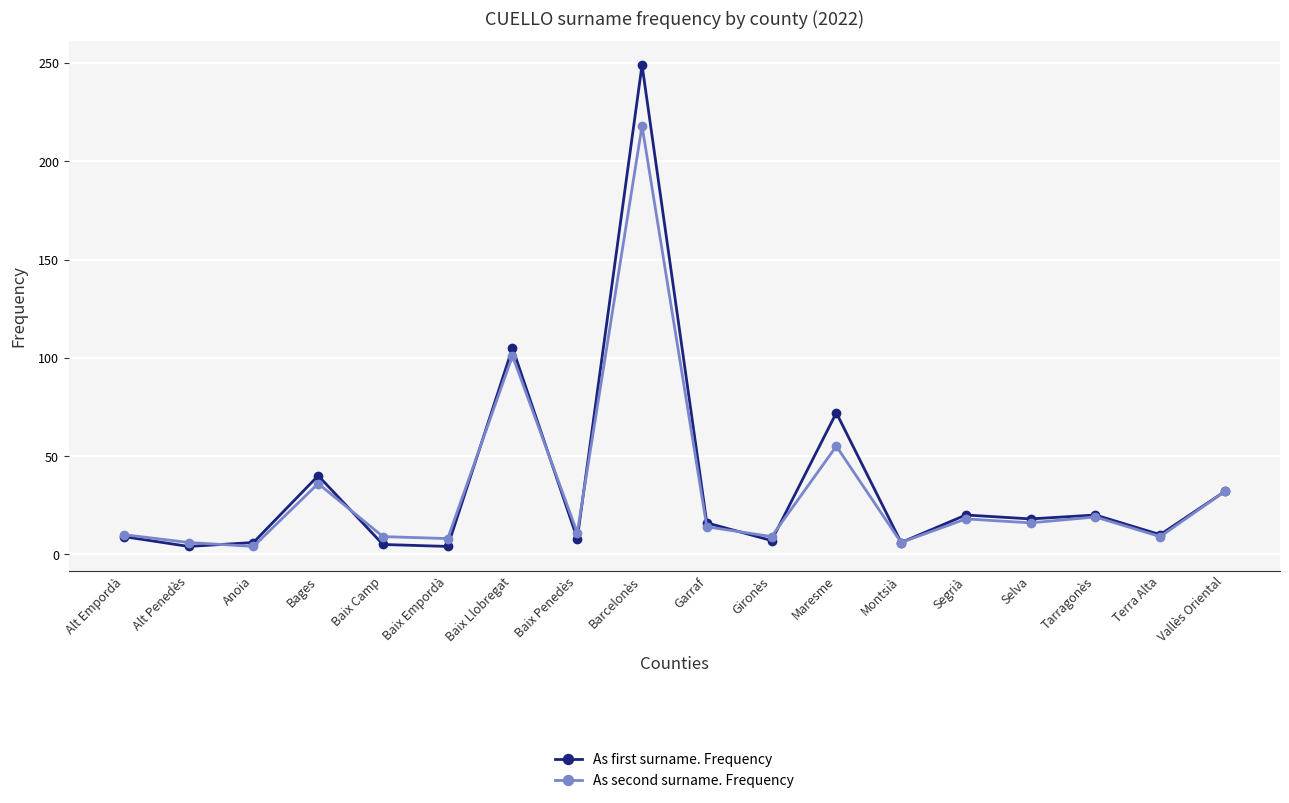

Which series changed the most between Maresme and Segrià?

As first surname. Frequency